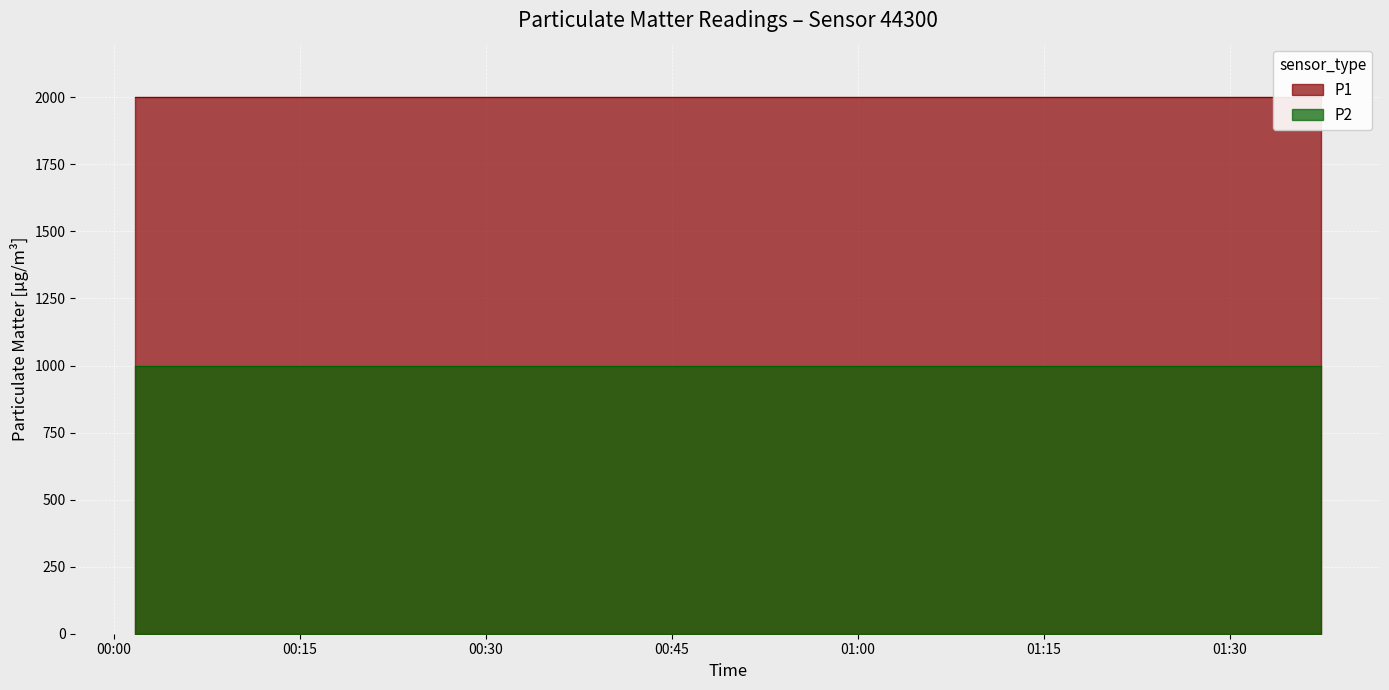

How many lines are shown in the chart?

2